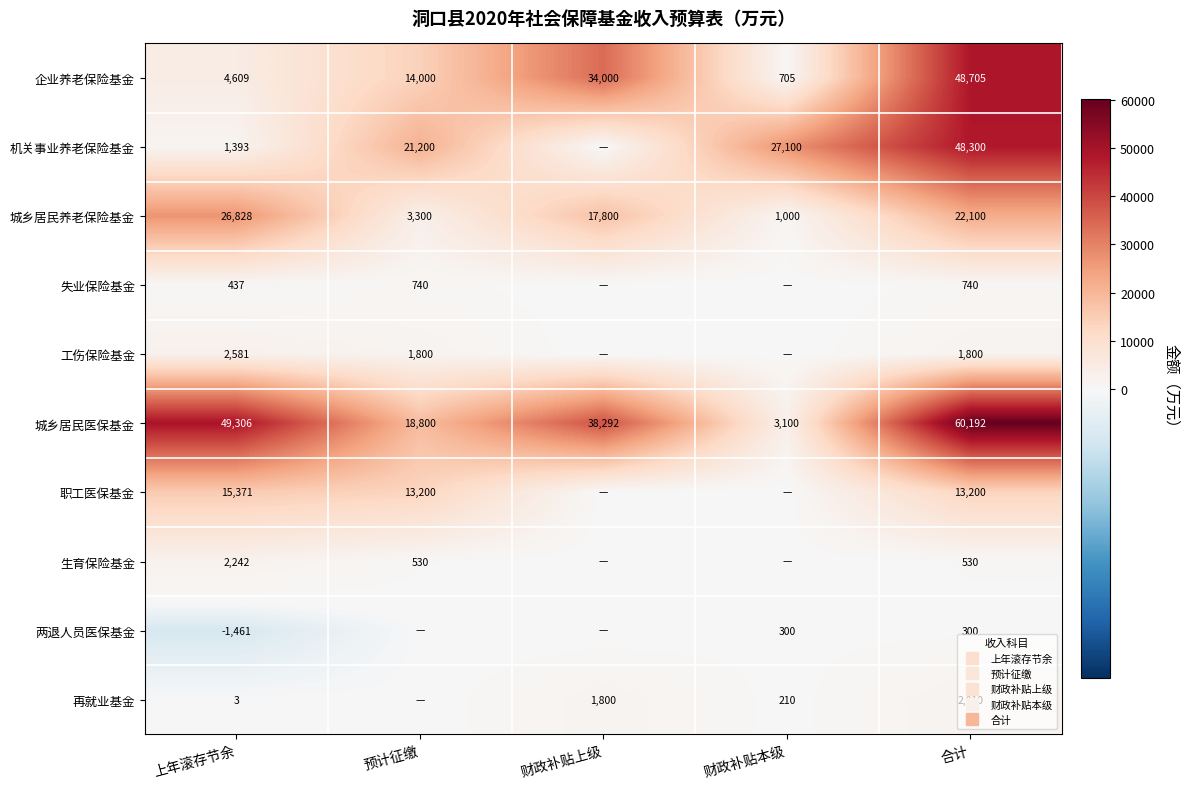

Read the 城乡居民养老保险基金 value at 预计征缴.

3300